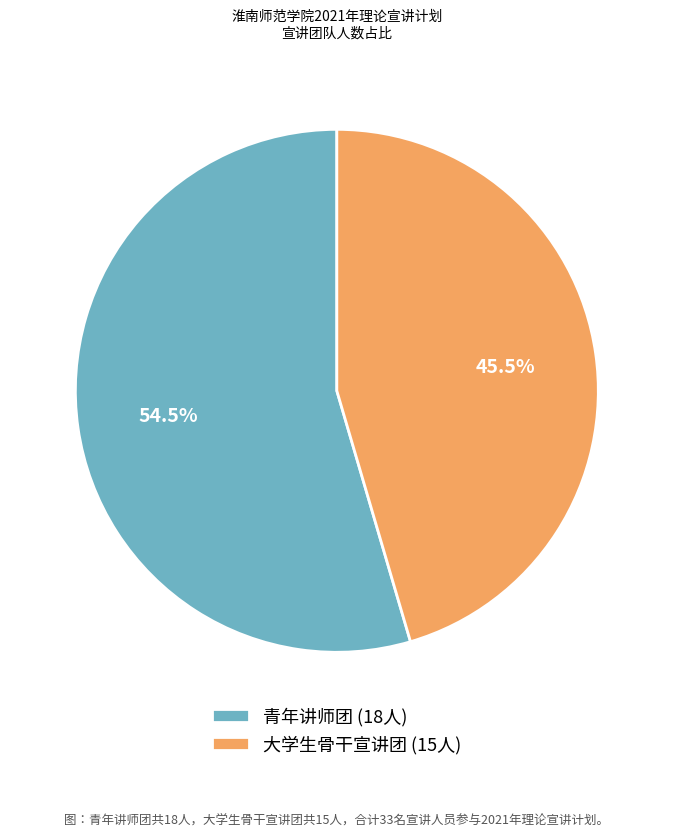

Is there any slice that represents more than half of the pie?

Yes